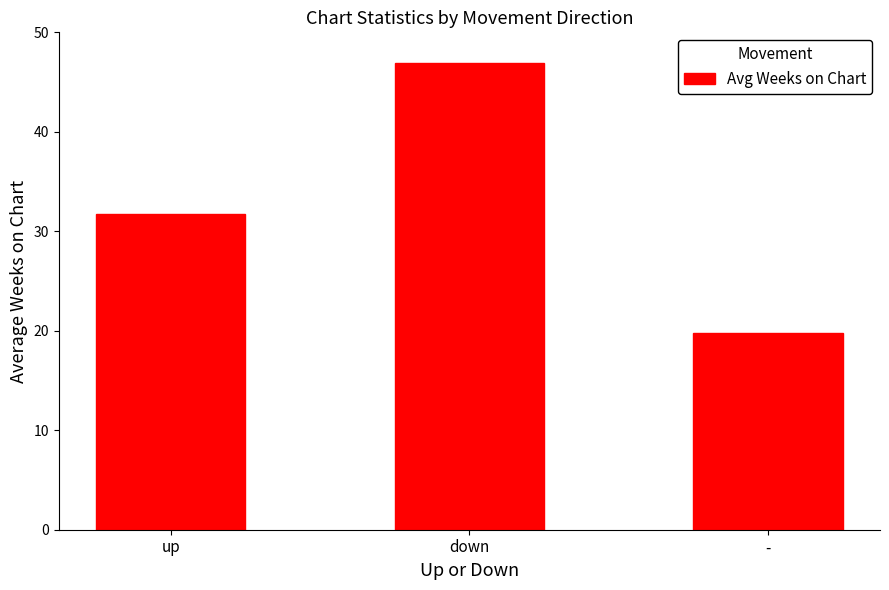

What position from the left is down?

2